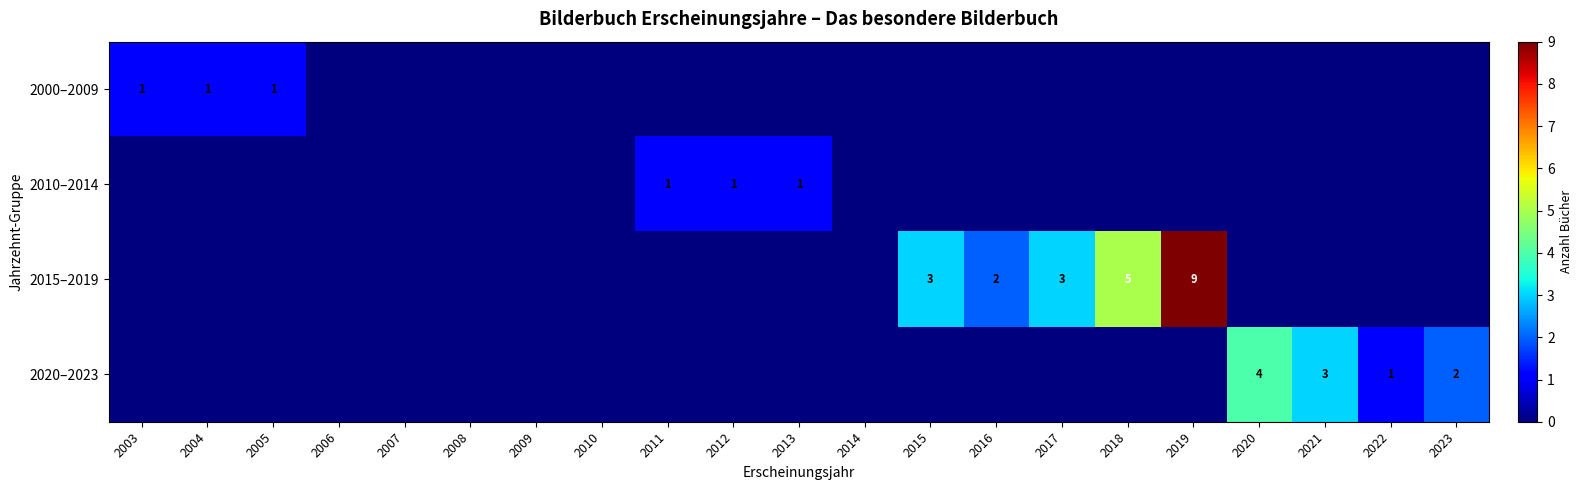

What is the difference between the highest and lowest values at 2019?

9